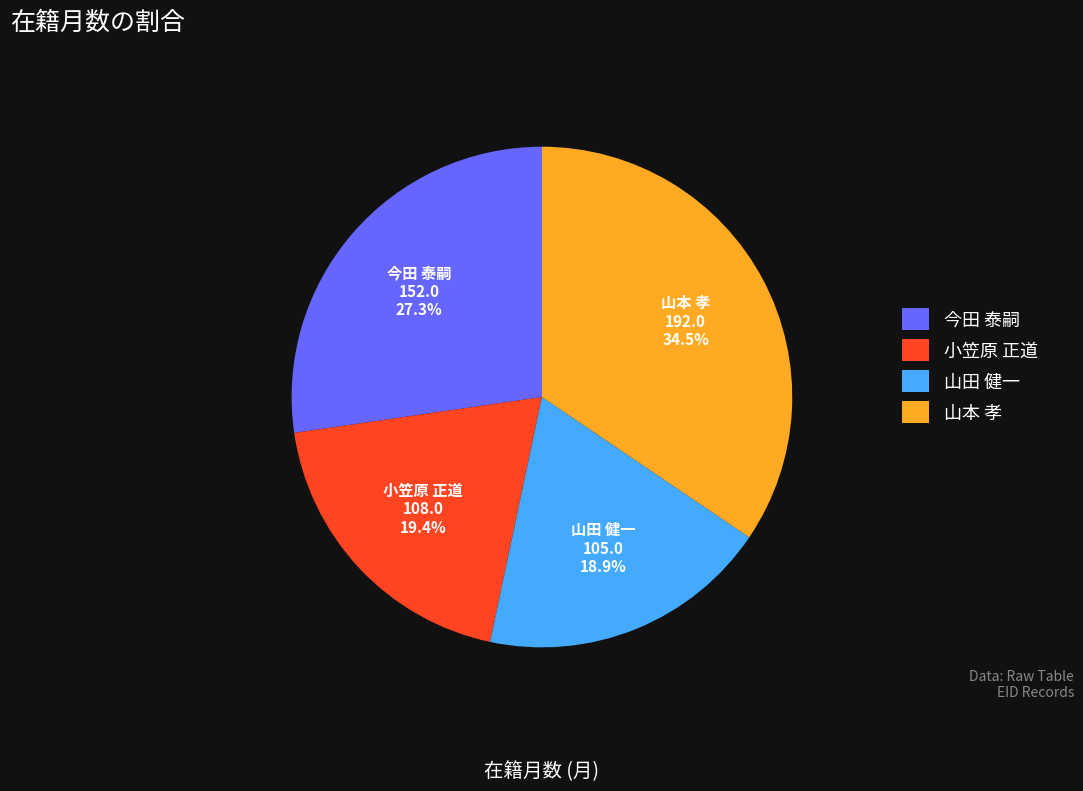

How many segments does this pie chart have?

4